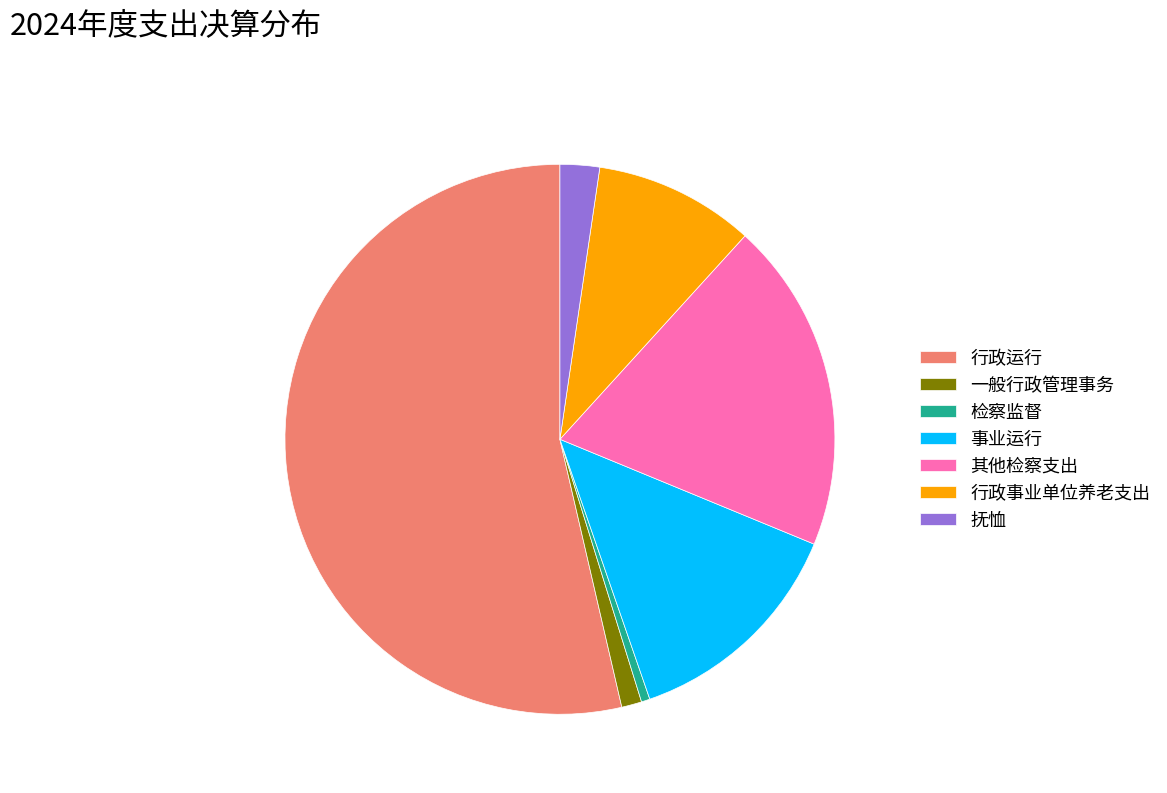

The 行政事业单位养老支出 slice represents 3% of the pie. True or false?

False